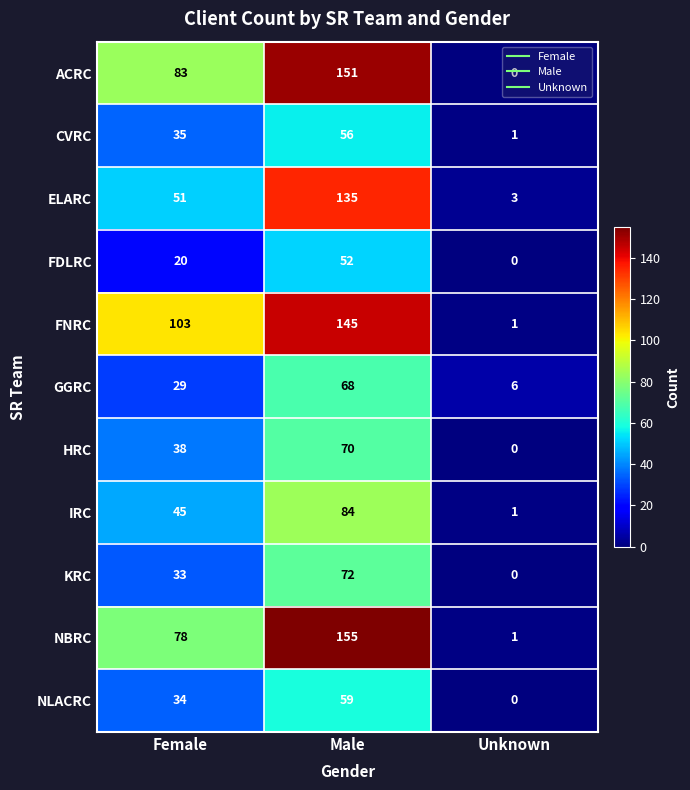

What is the sum of all ACRC values?

234